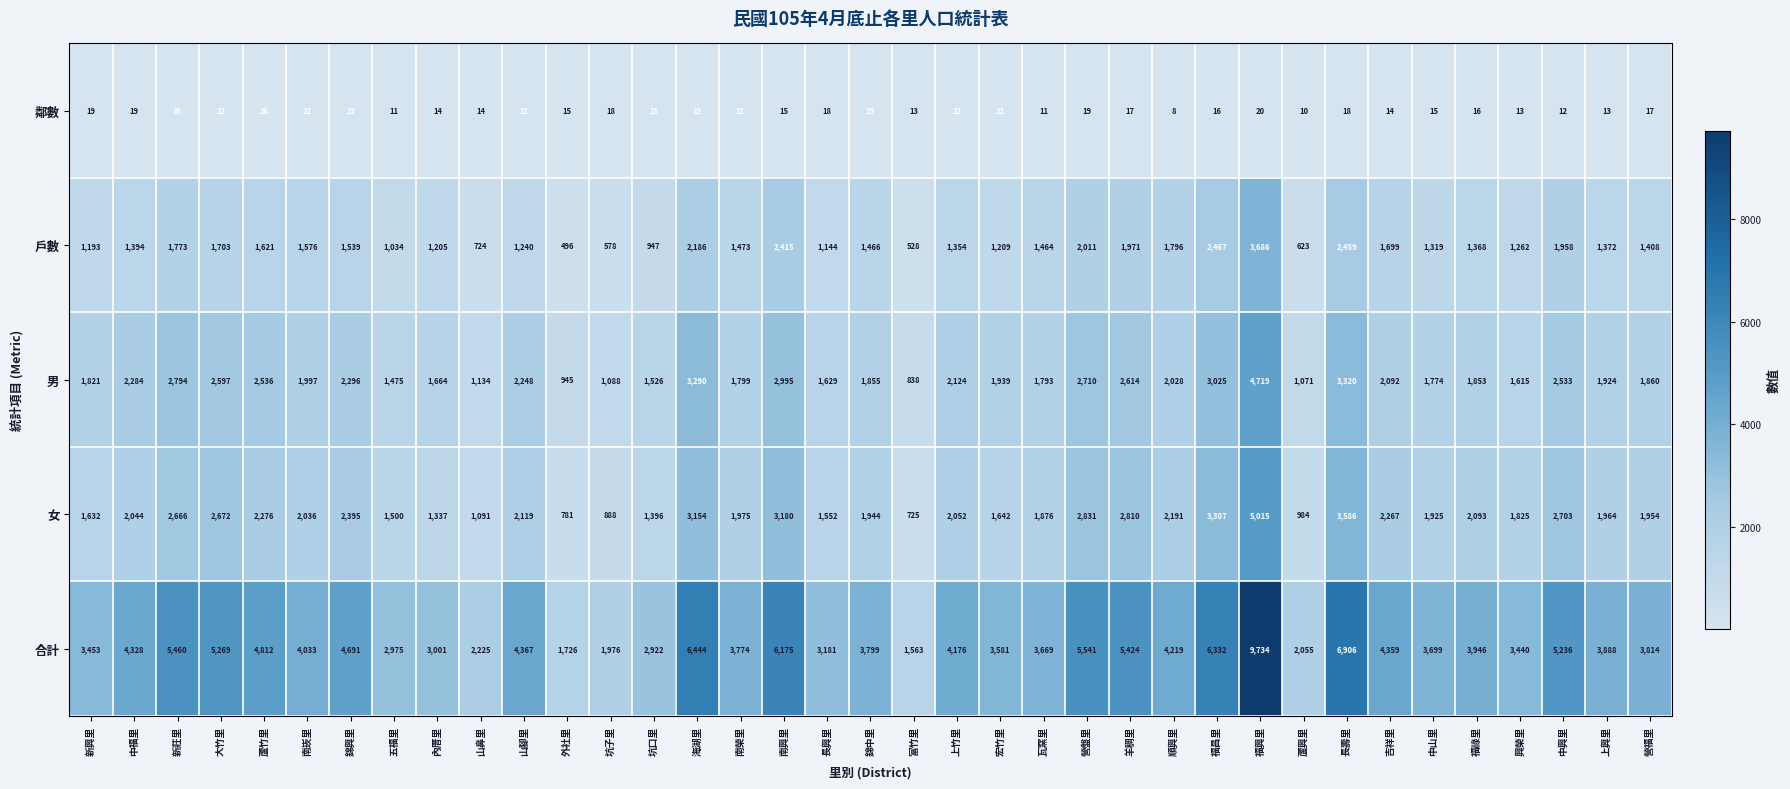

How many data points does each series have?

37